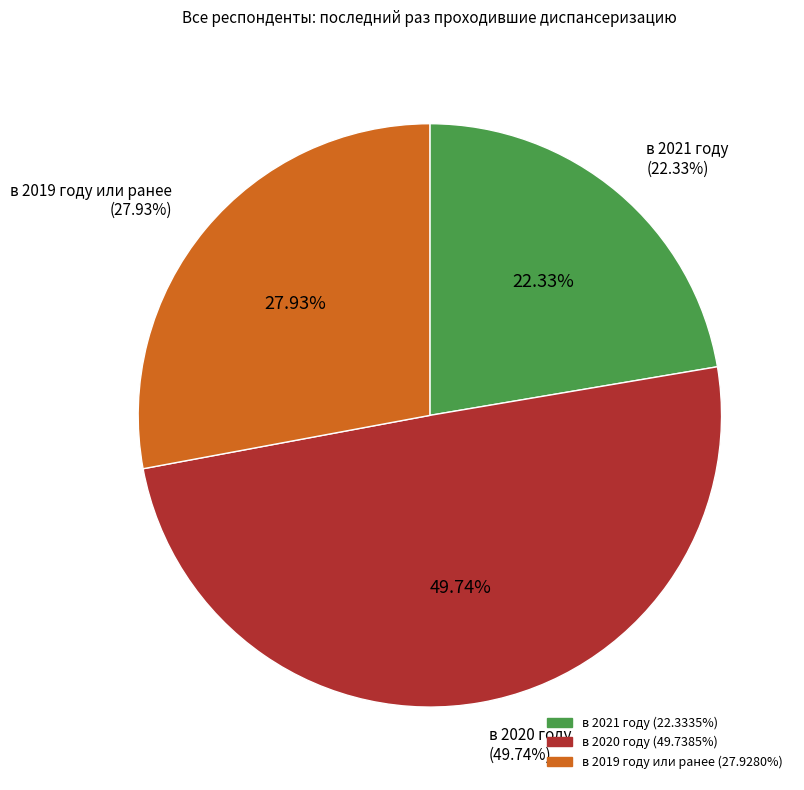

Is there any slice that represents more than half of the pie?

No